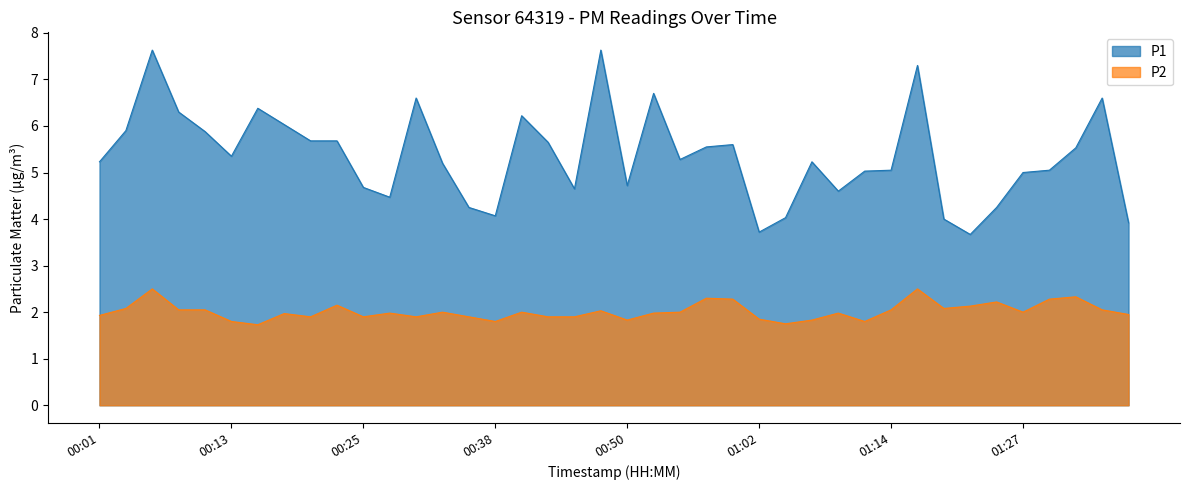

At which category is the sum across all series the highest?

00:06